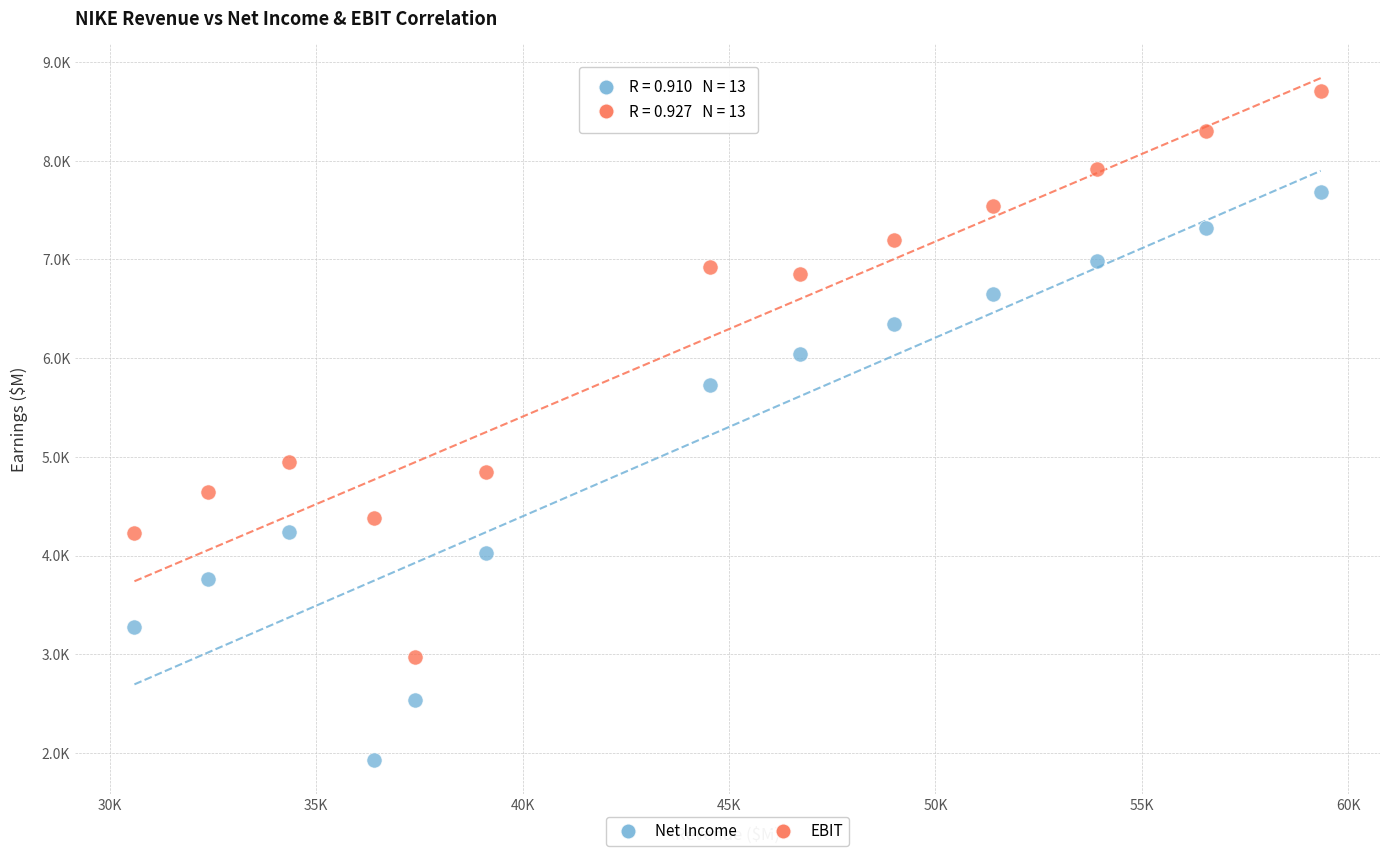

Which series contains the highest Y value?

EBIT